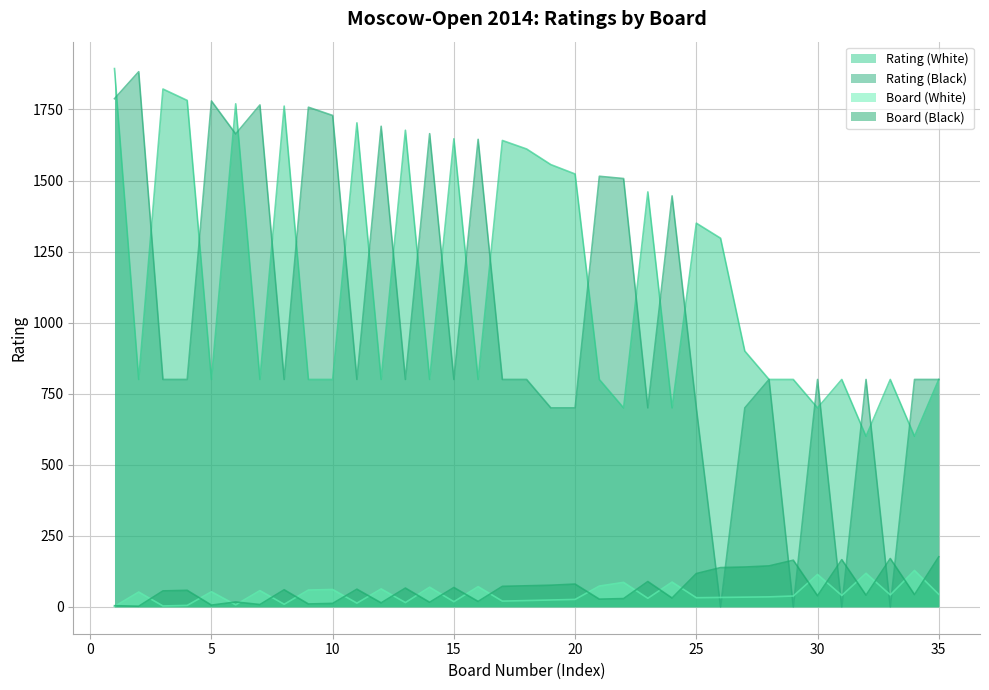

True or false: Board (Black) and Rating (Black) intersect in this chart.

True